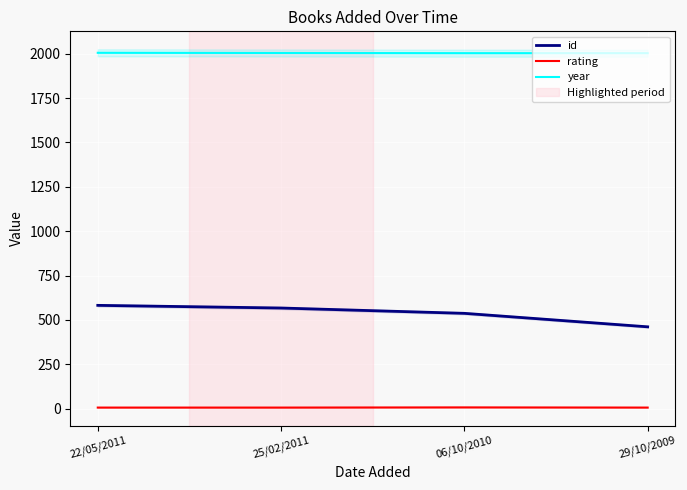

How many distinct data groups are displayed?

3